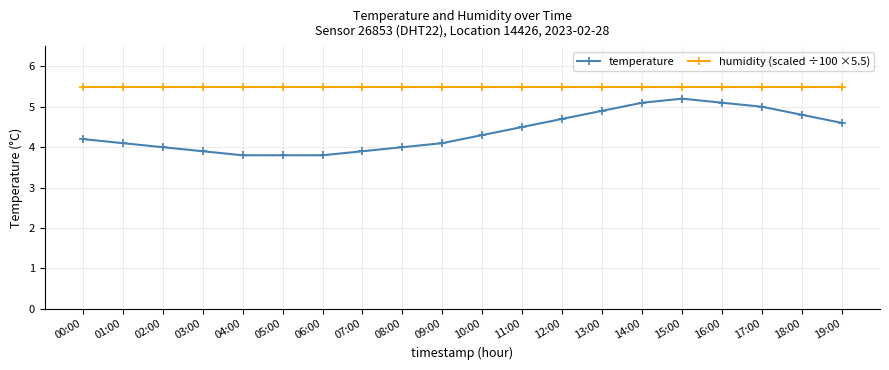

What is the difference between the highest and lowest values at 05:00?

1.7